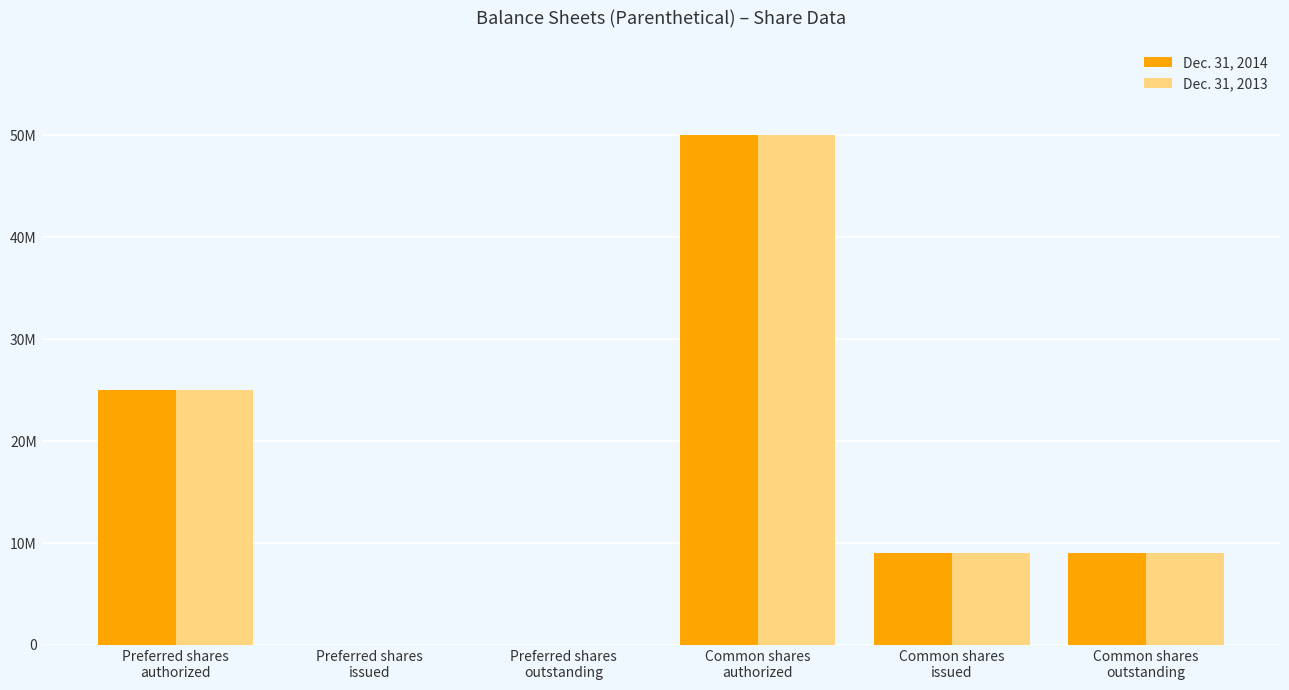

What is the sum of all Dec. 31, 2014 values?

92949980